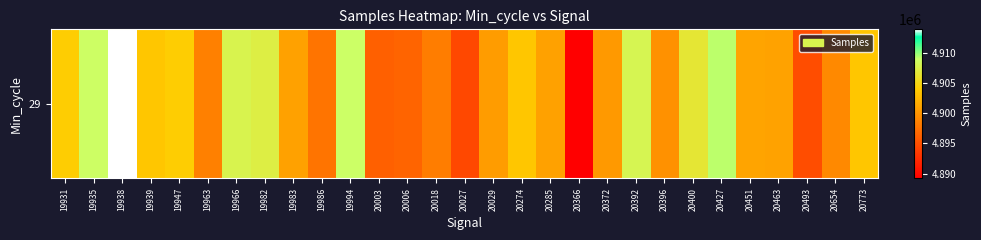

How many distinct data groups are displayed?

1